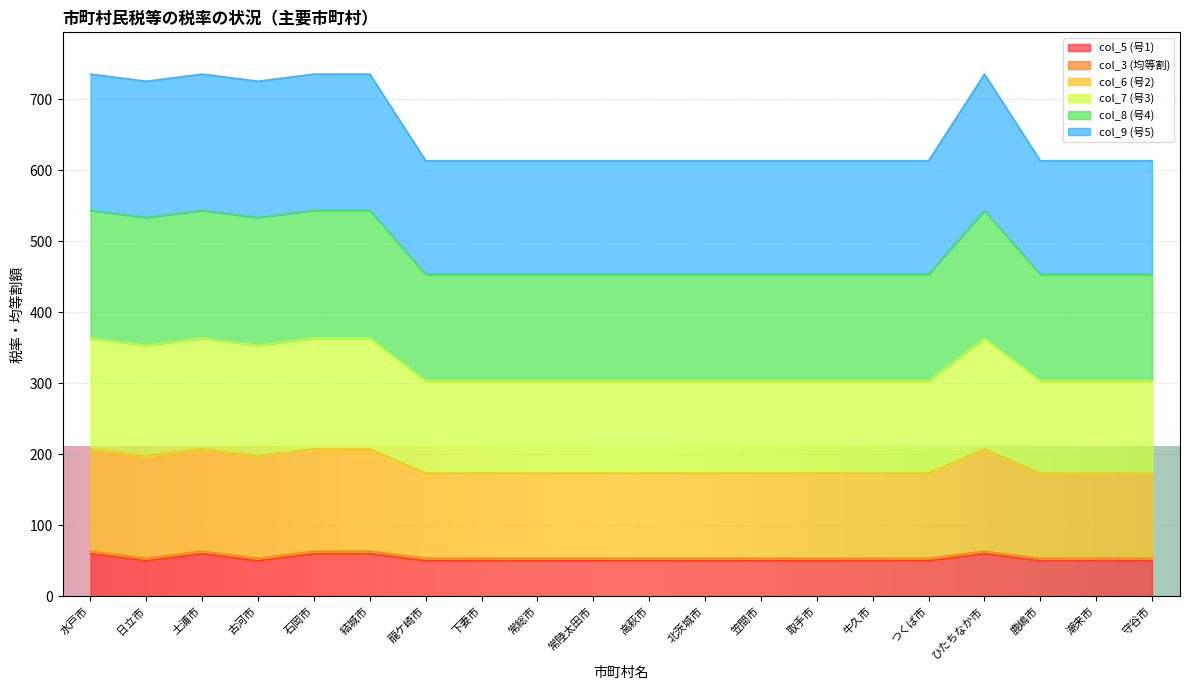

What is the minimum value for col_5 (号1)?

50.0